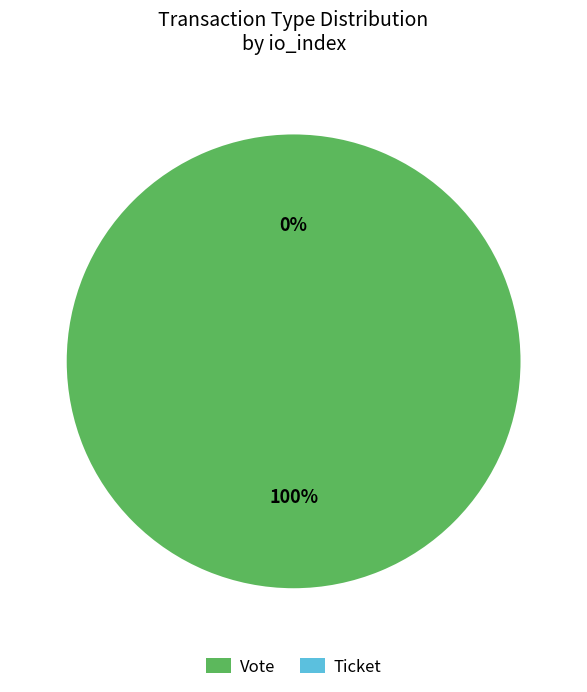

Count the number of slices in the pie.

2